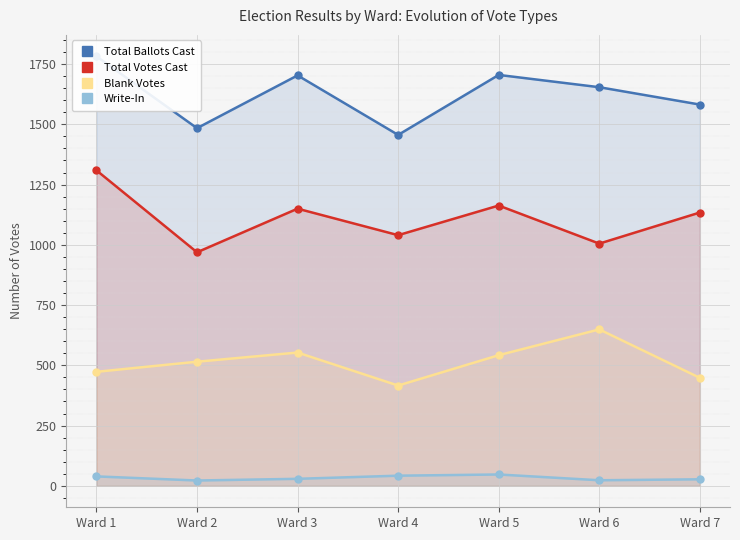

What are all the series names shown in the legend?

Total Ballots Cast, Total Votes Cast, Blank Votes, Write-In